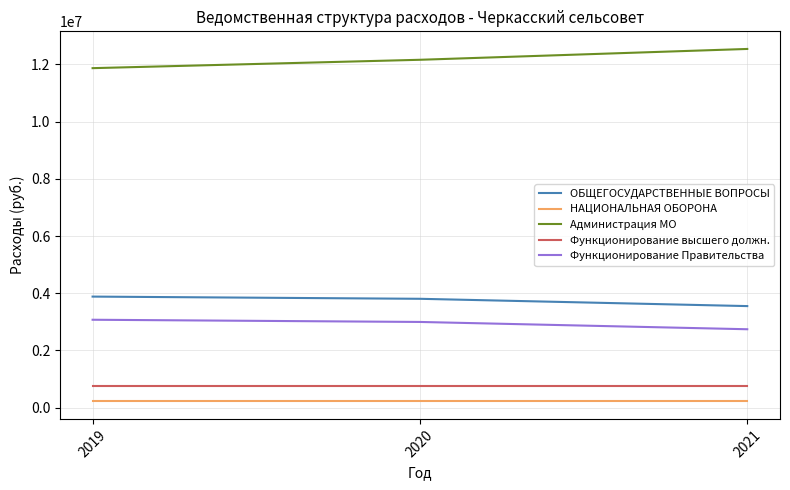

At which category does the chart reach its peak across all series?

2021